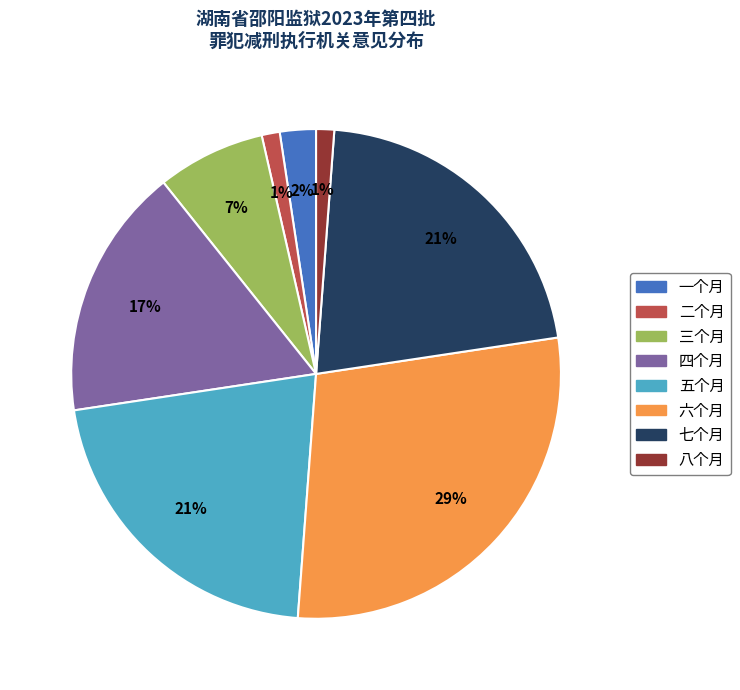

What is the ratio of the value at 一个月 to the value at 四个月?

0.1